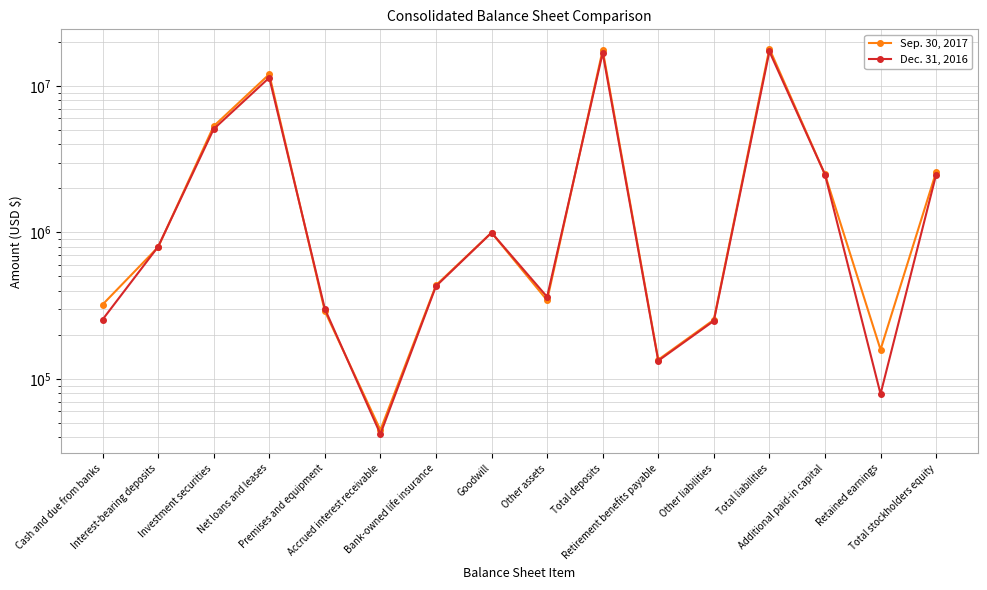

True or false: Sep. 30, 2017 has more than 0 points higher than both neighbors.

True